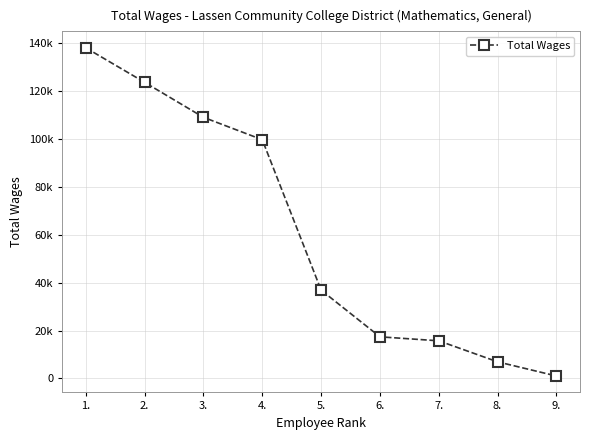

List the labels in order of value, largest first.

1., 2., 3., 4., 5., 6., 7., 8., 9.